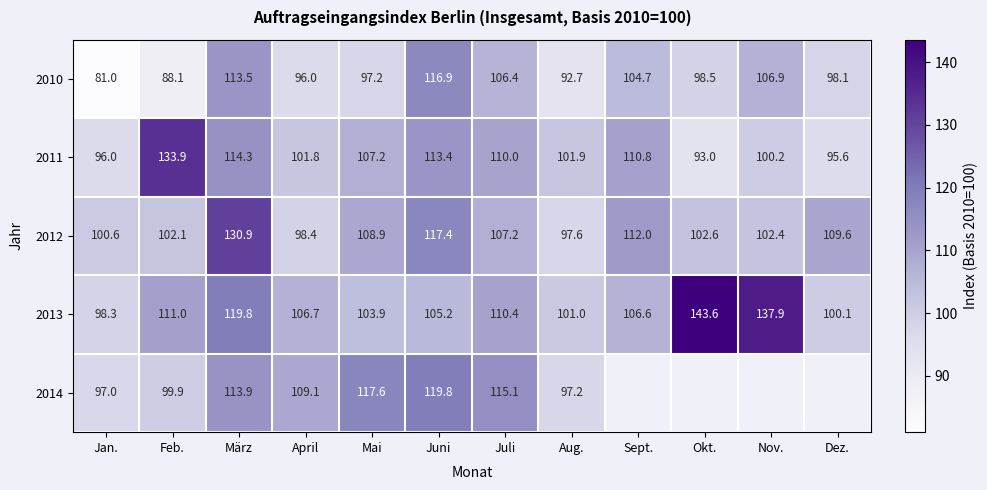

At which category is the sum across all series the highest?

März